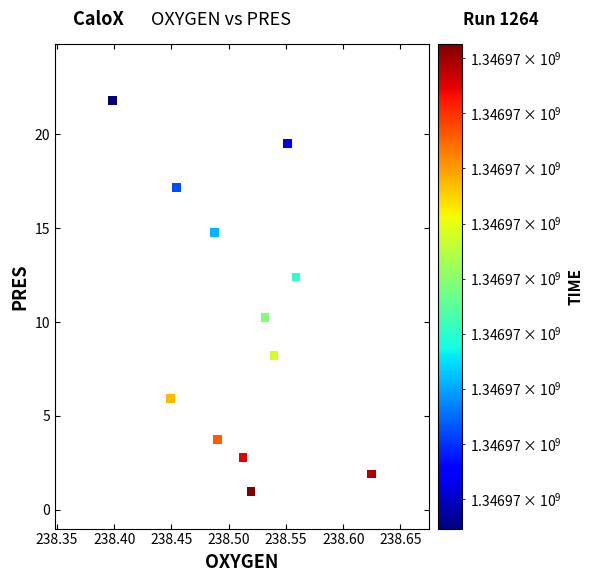

What is the average X value?

238.5